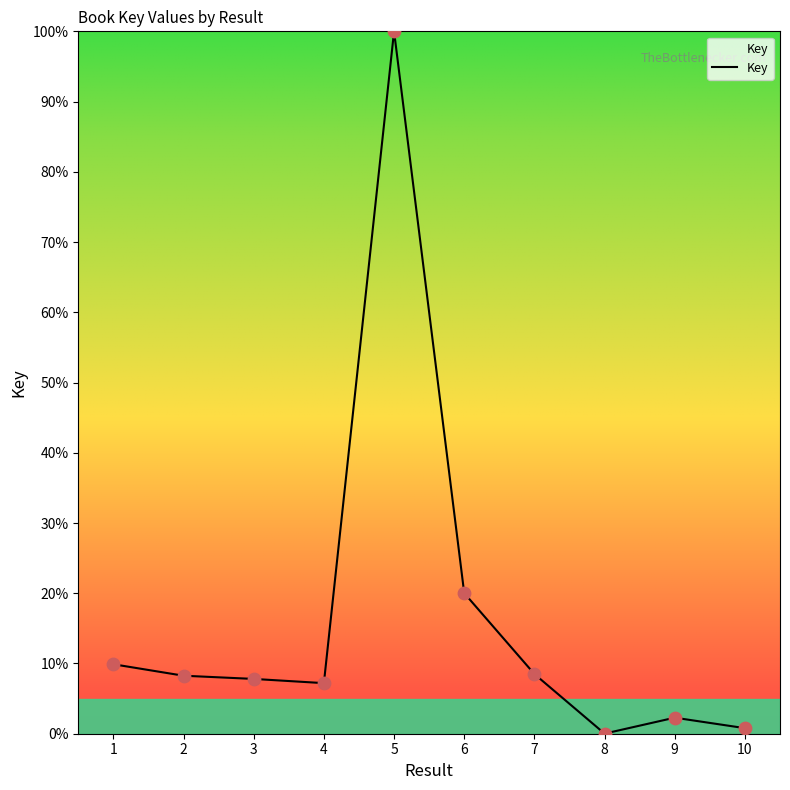

What is the change in value from 6 to 9?

-17.7